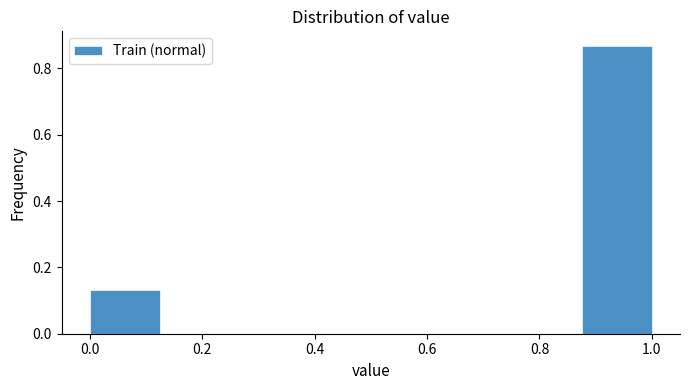

What is the height of the bar covering 0.000 to 0.125 on the x-axis? Neither the bar edges nor the heights are printed on the chart, so give them approximately, as read against the axes.

0.14